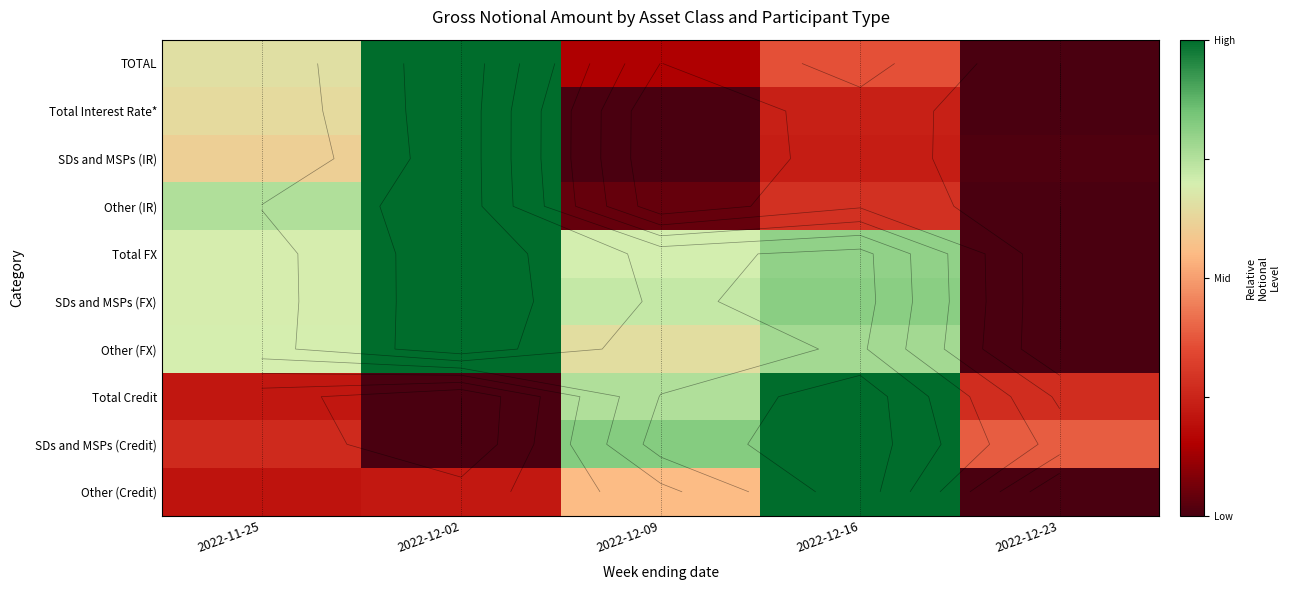

Rank the series at 2022-12-23 from lowest to highest value.

TOTAL, Total Interest Rate*, Other (IR), Total FX, SDs and MSPs (FX), Other (FX), Other (Credit), SDs and MSPs (IR), Total Credit, SDs and MSPs (Credit)